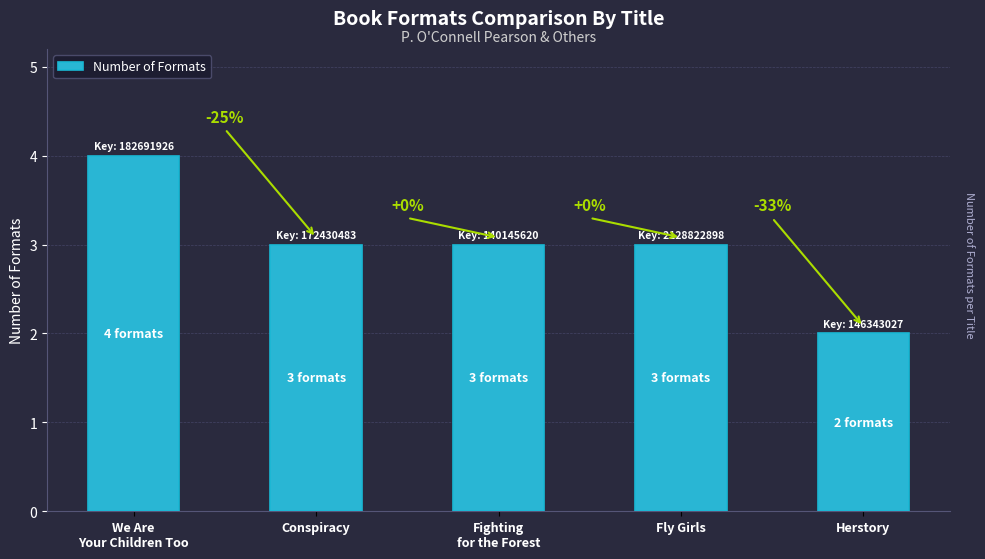

How many bars are there in total?

5